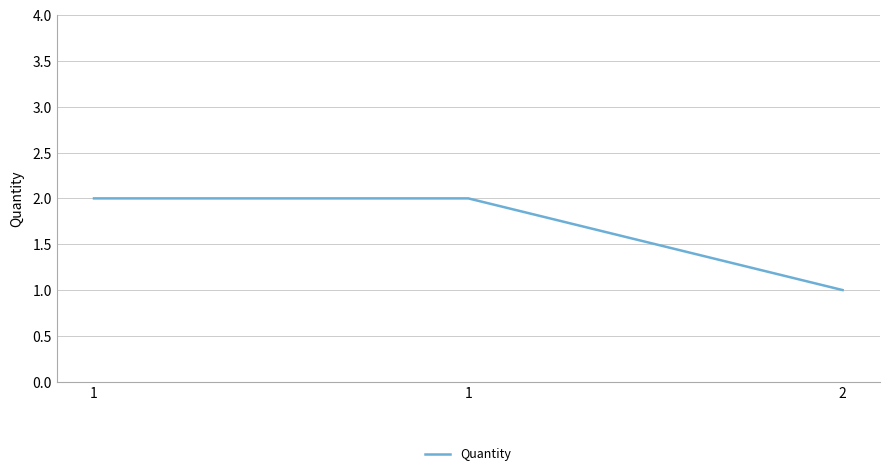

What is the value of the 1st point from the left?

2